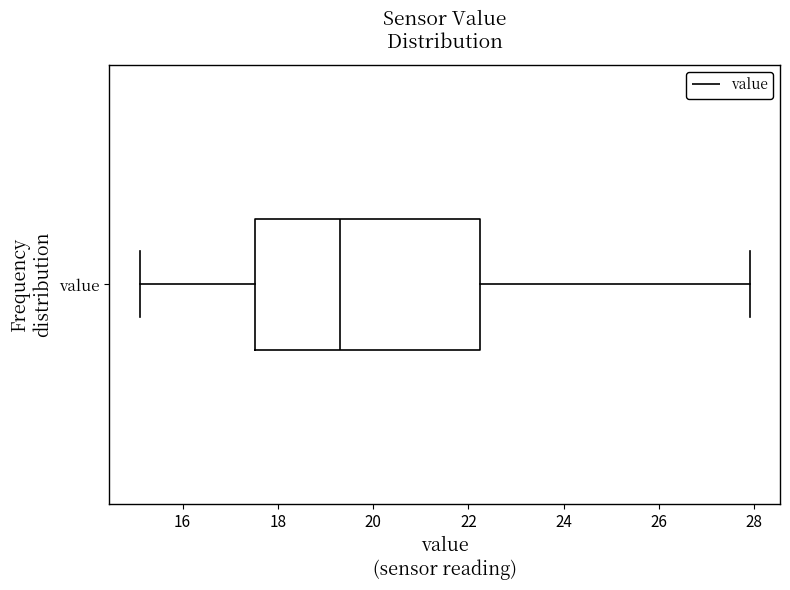

Read this box plot against the x-axis: the position of the median line, the range covered by the box, and the ends of both whiskers. The values are not printed on the chart, so give them approximately, as read against the axis.

median 19.4, box 17.6 to 22.2, whiskers 15.2 to 28.0